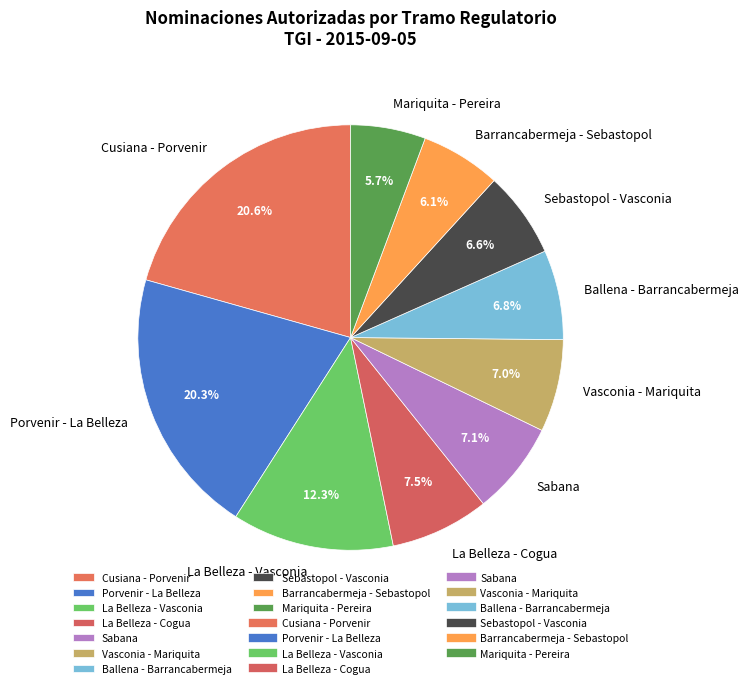

Does Sebastopol - Vasconia account for over 50% of the chart?

No